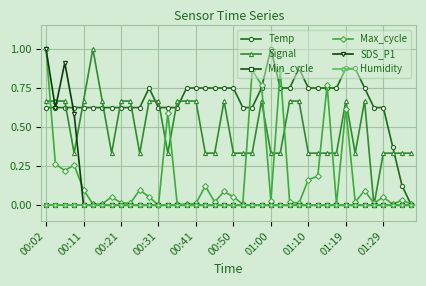

After their last crossing, which series has the higher values: Temp or Max_cycle?

Max_cycle